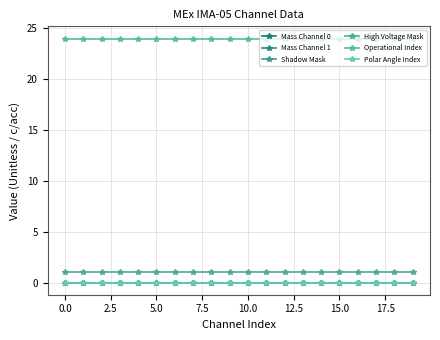

Is this an area chart (filled region under the line)?

No